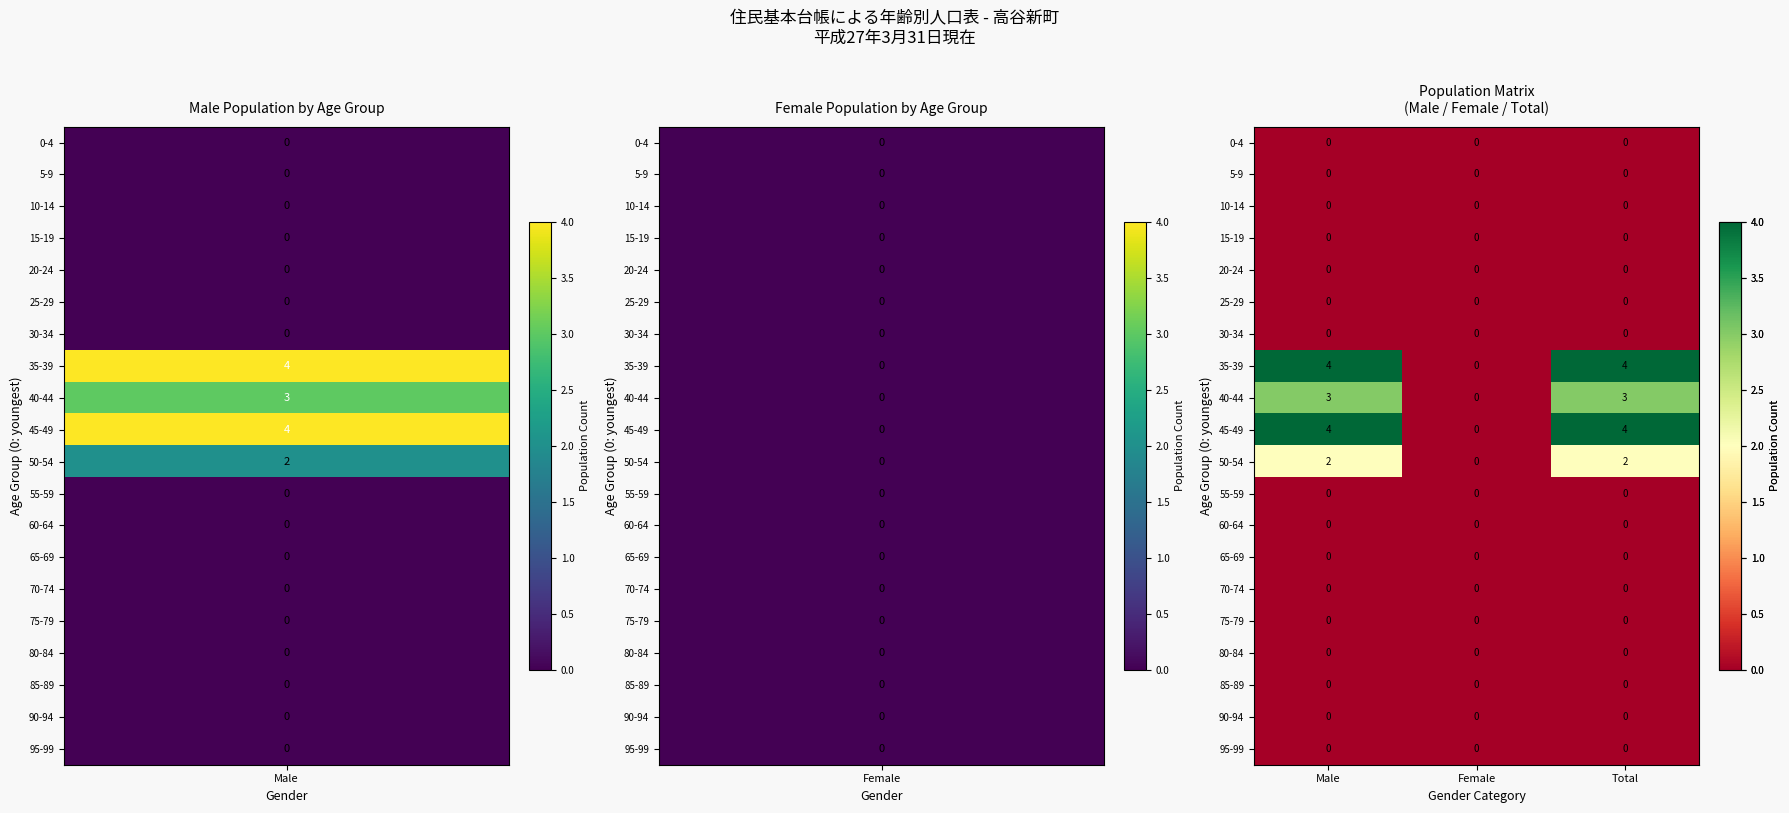

What is the difference between the highest and lowest values at Male?

4